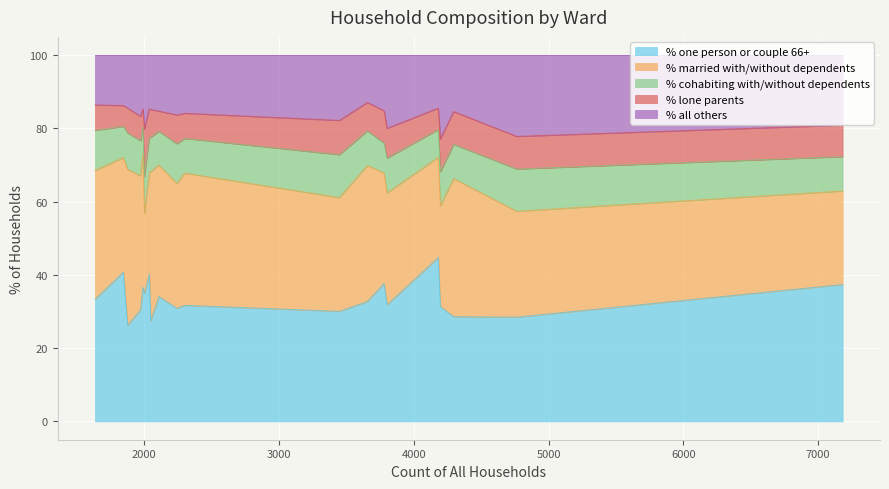

What is the lowest value of the % one person or couple 66+ series?

26.3